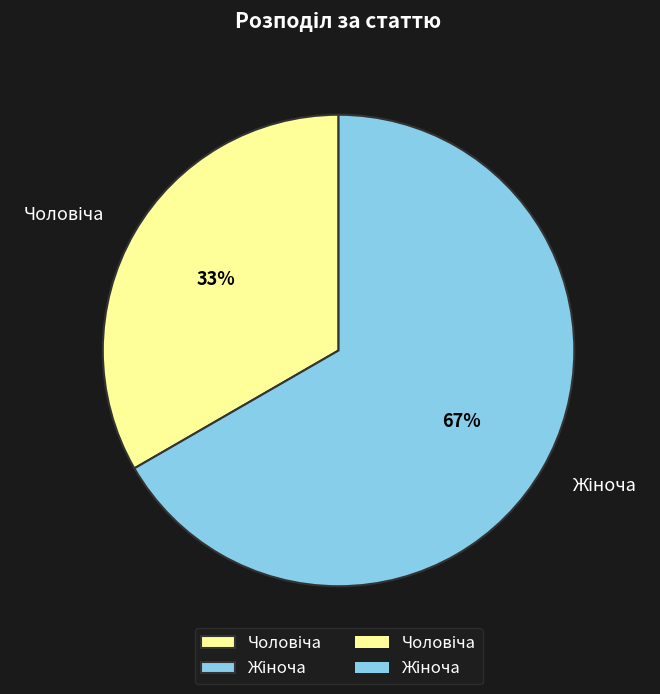

To the nearest percent, what is the average slice percentage?

50%